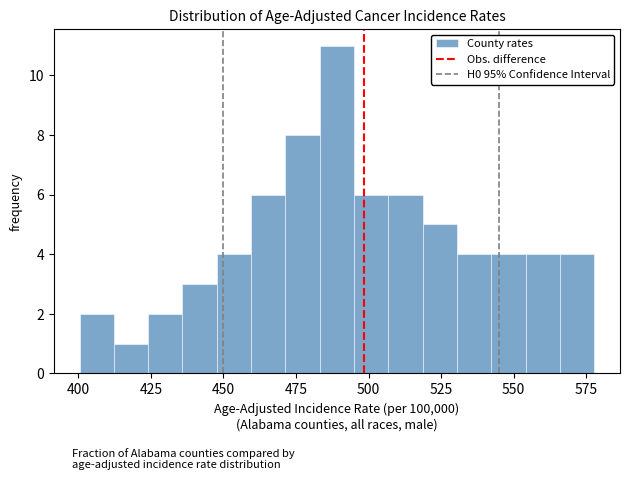

Read against the x-axis, roughly where is the centre of the tallest bar?

490